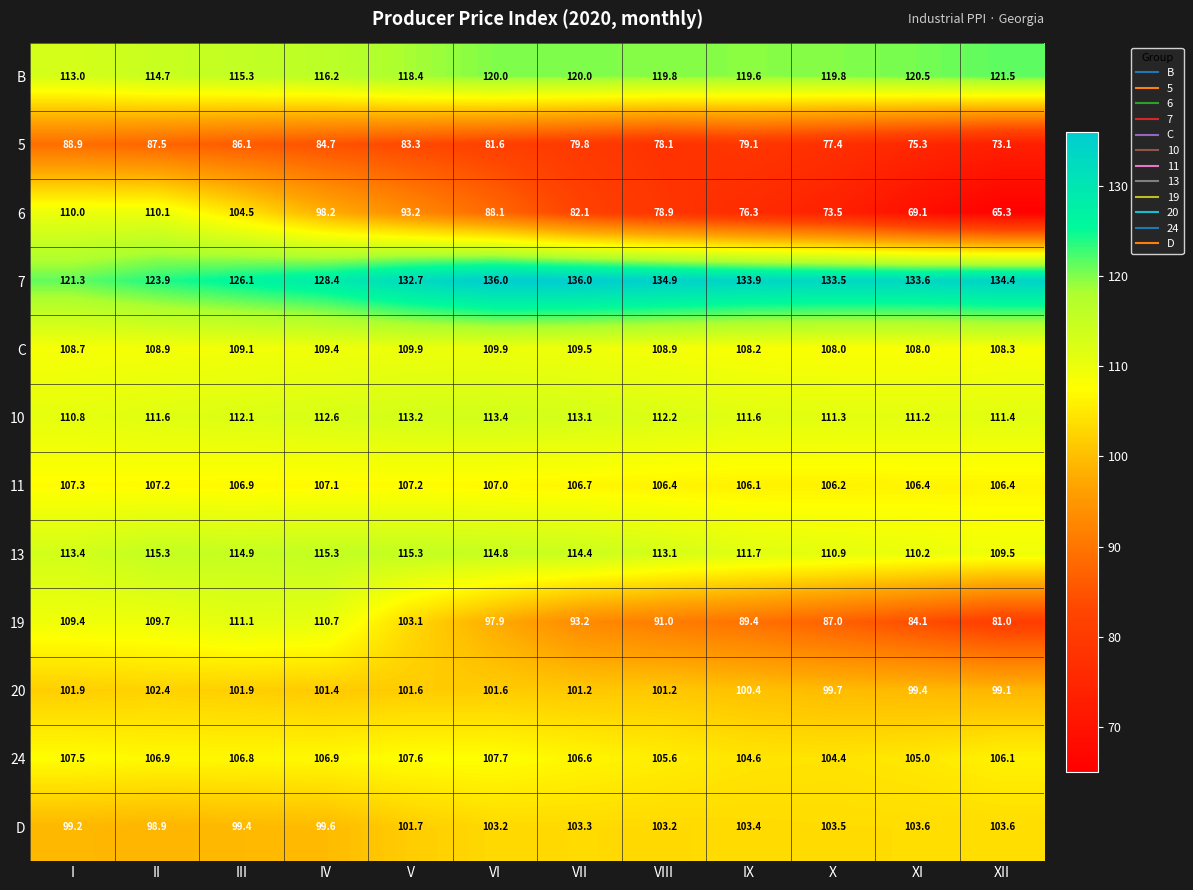

At which category does the chart reach its minimum across all series?

XII